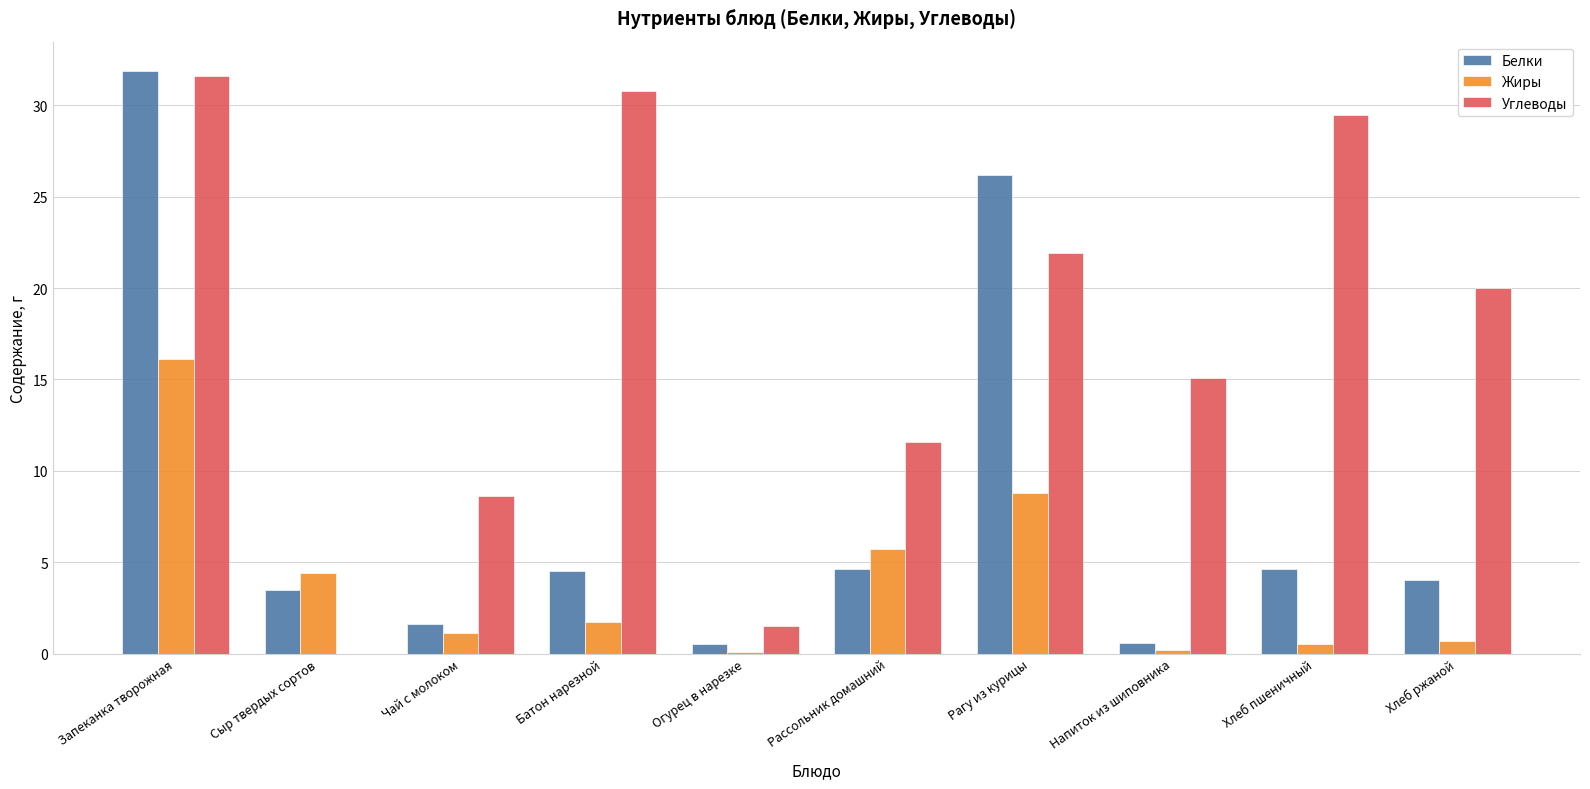

Between Огурец в нарезке and Рассольник домашний, which series saw the biggest shift?

Углеводы